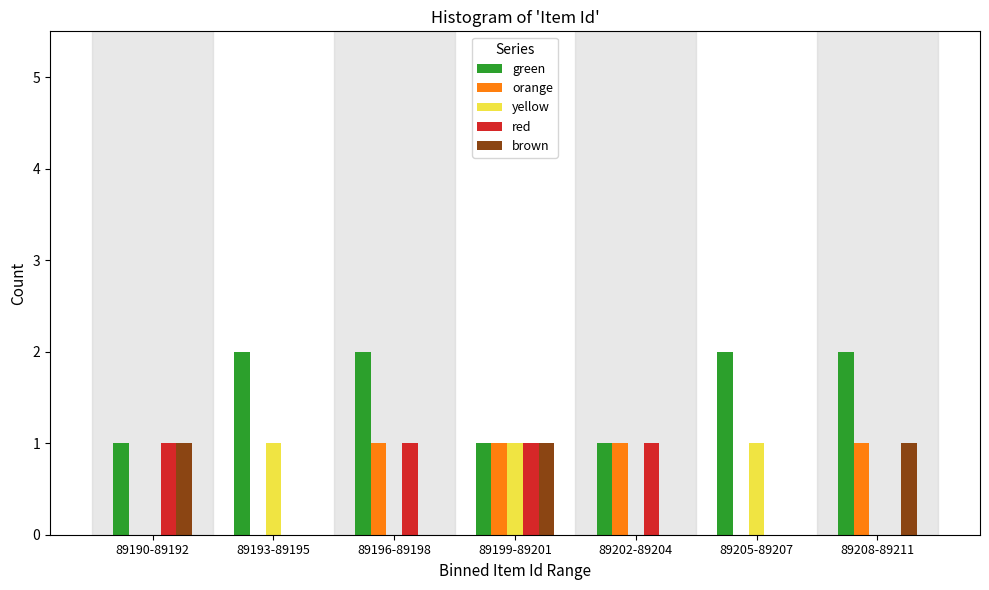

What is the sum of all red values?

4